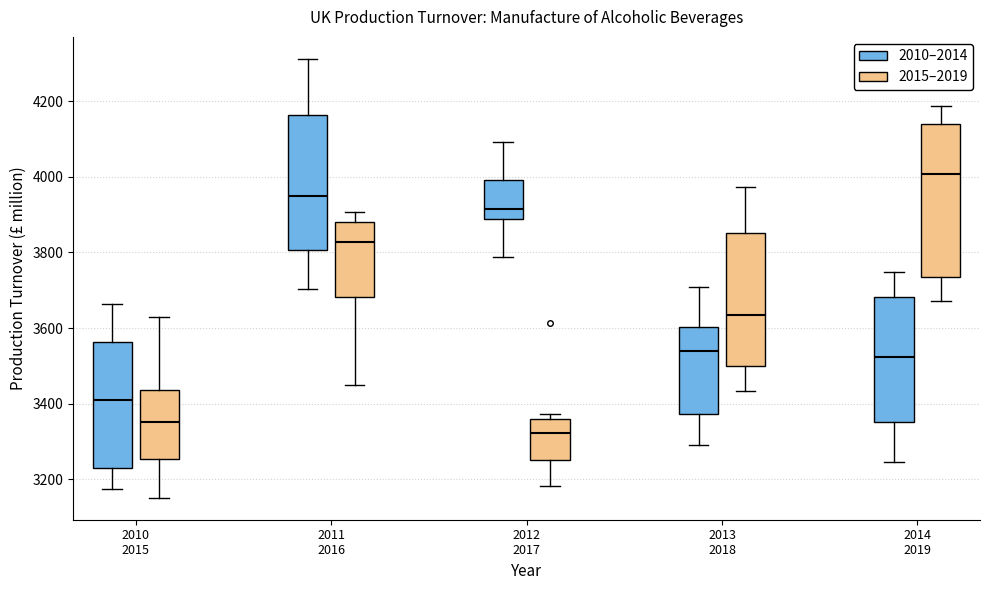

Reading left to right, read every box against the y-axis: the position of its median line, the range the box covers, and the ends of its whiskers. The values are not printed on the chart, so give them approximately, as read against the axis.

2010 2015 (2010–2014): median 3400, box 3220 to 3560, whiskers 3180 to 3660
2010 2015 (2015–2019): median 3360, box 3260 to 3440, whiskers 3160 to 3620
2011 2016 (2010–2014): median 3960, box 3800 to 4160, whiskers 3700 to 4320
2011 2016 (2015–2019): median 3820, box 3680 to 3880, whiskers 3440 to 3900
2012 2017 (2010–2014): median 3920, box 3880 to 4000, whiskers 3780 to 4100
2012 2017 (2015–2019): median 3320, box 3260 to 3360, whiskers 3180 to 3380
2013 2018 (2010–2014): median 3540, box 3380 to 3600, whiskers 3300 to 3700
2013 2018 (2015–2019): median 3640, box 3500 to 3860, whiskers 3440 to 3980
2014 2019 (2010–2014): median 3520, box 3360 to 3680, whiskers 3240 to 3740
2014 2019 (2015–2019): median 4000, box 3740 to 4140, whiskers 3680 to 4180